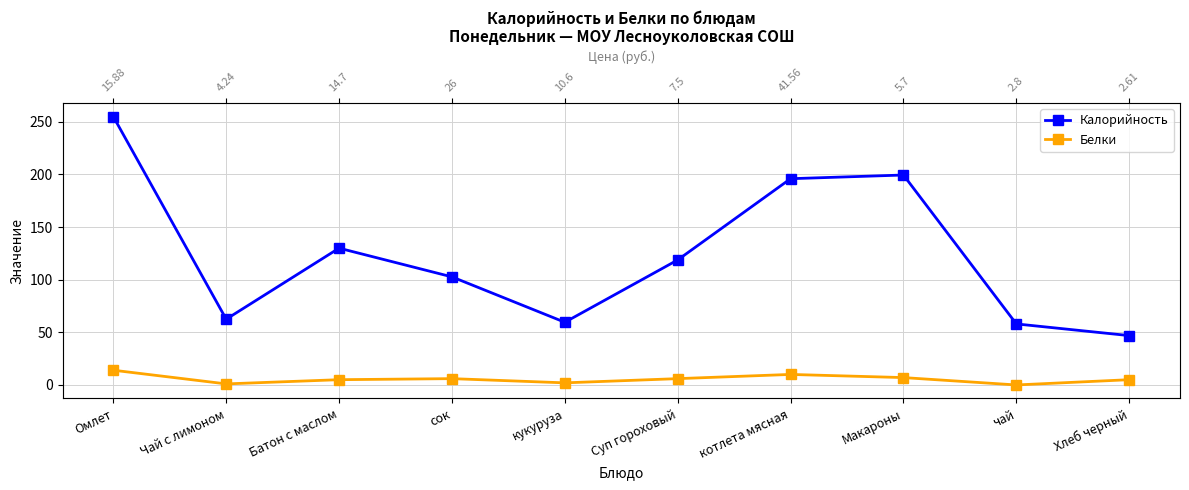

Which category has the highest value in the Калорийность series?

Омлет